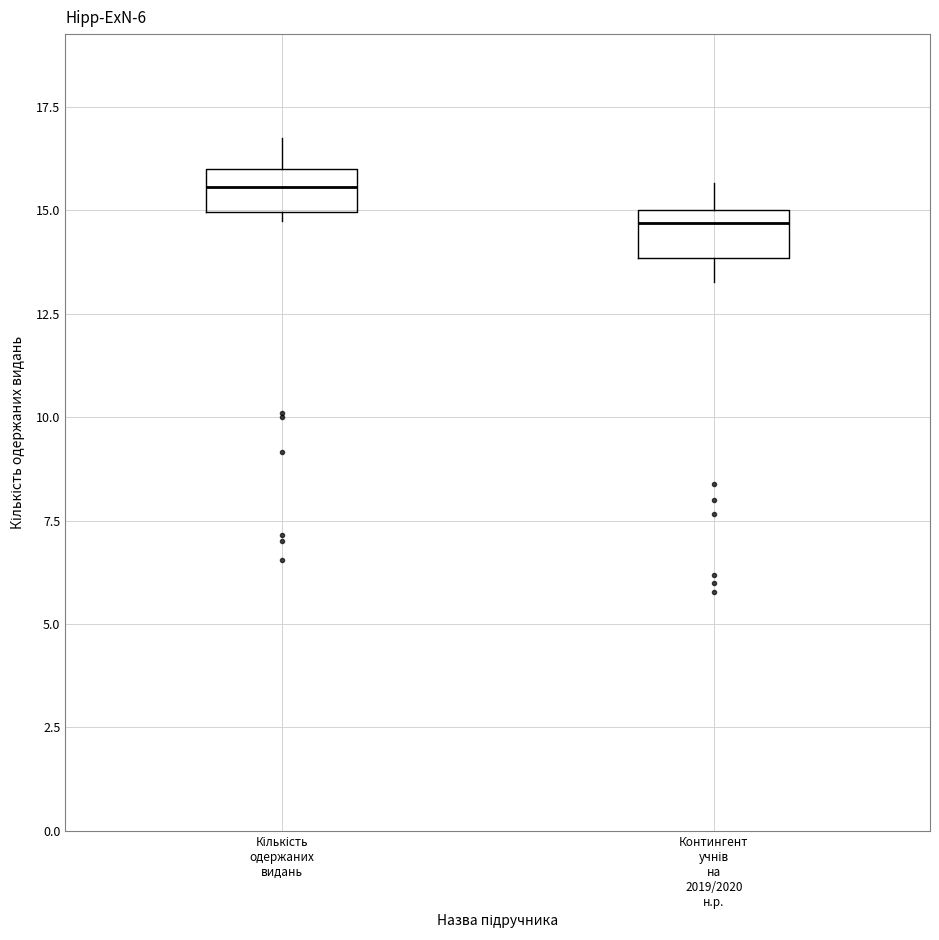

Which box's median line is the highest?

Кількість одержаних видань